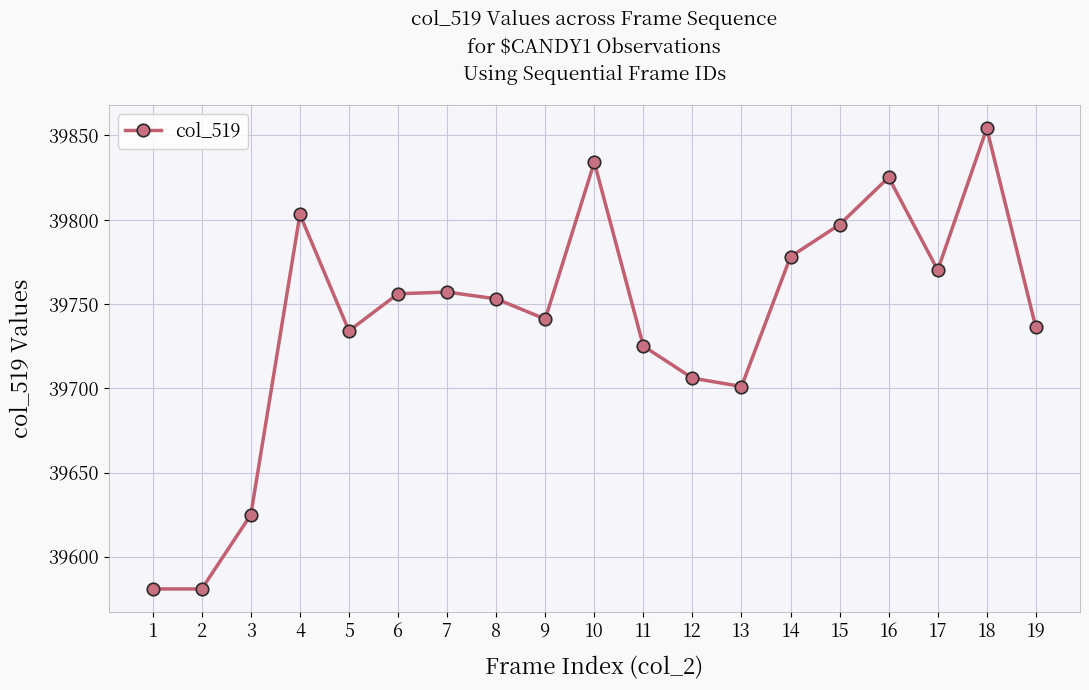

What is the greatest value displayed?

39854